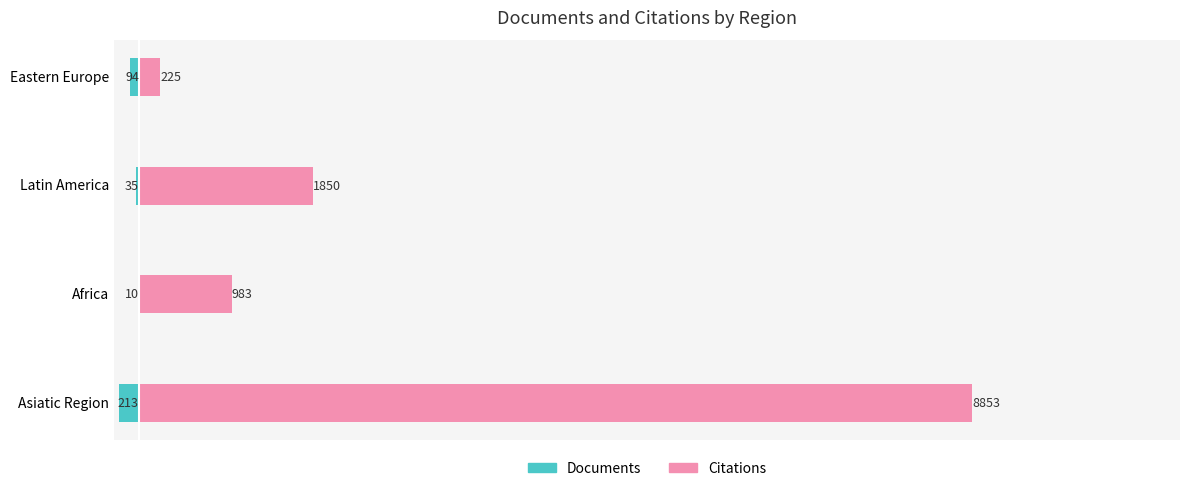

Are the bars grouped side by side (vs. stacked)?

Yes